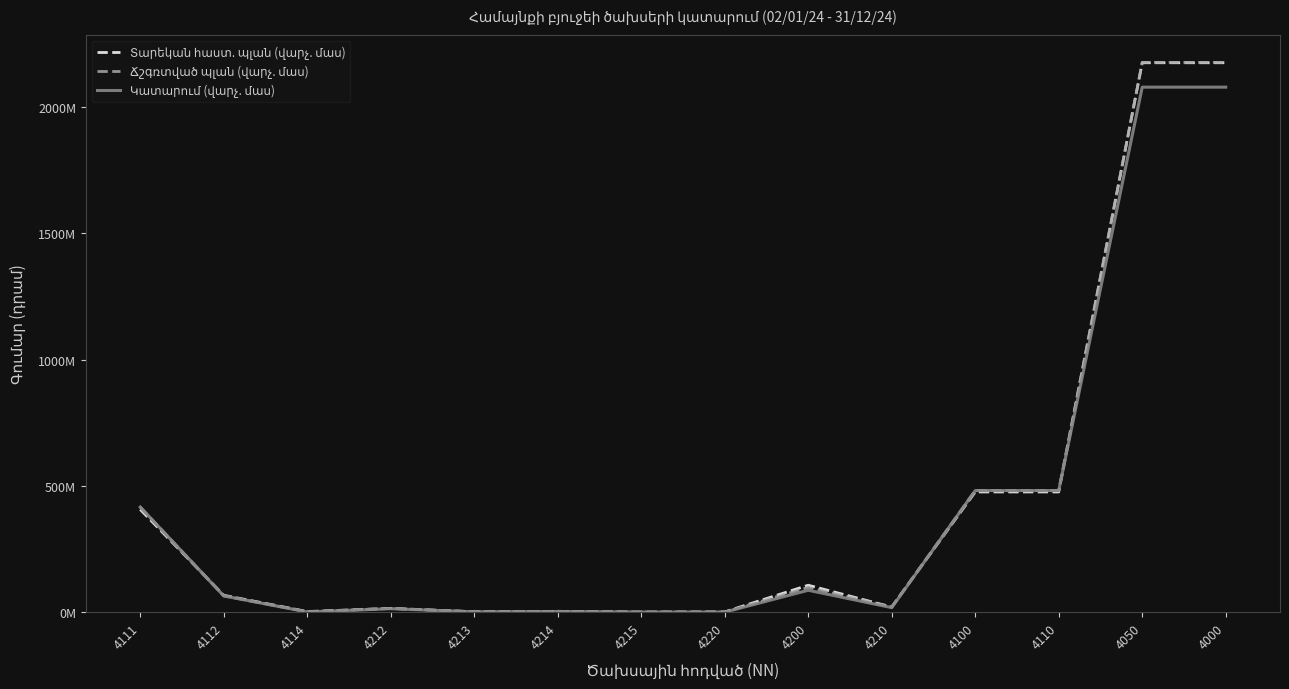

True or false: Տարեկան հաստ. պլան (վարչ. մաս) has more than 1 points higher than both neighbors.

True